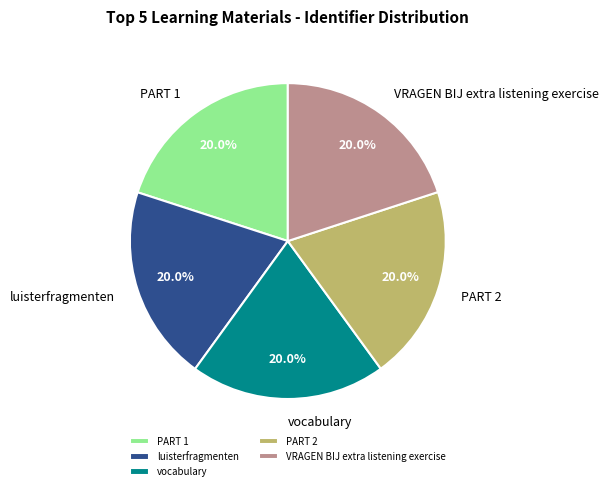

Is it true that vocabulary is 20% of the pie?

True